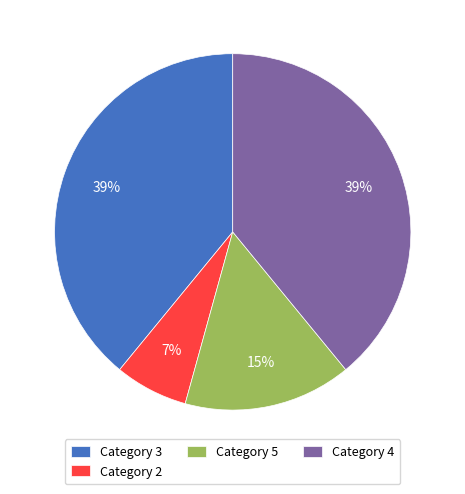

Does any single category account for the majority?

No